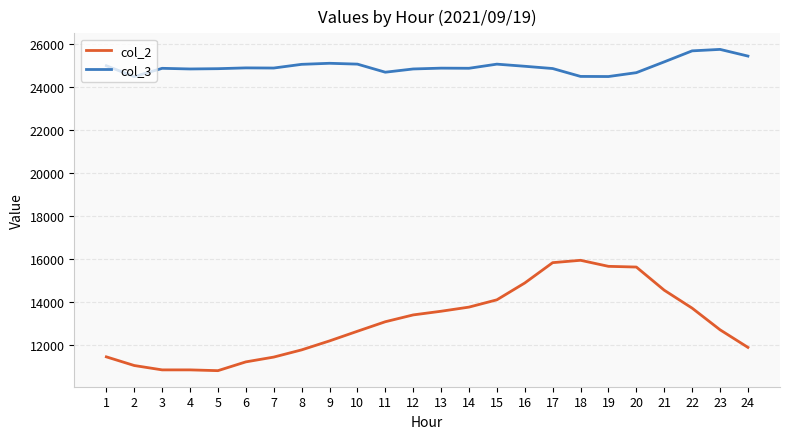

Is the value of col_2 at 9 greater than the value of col_3 at 15?

No